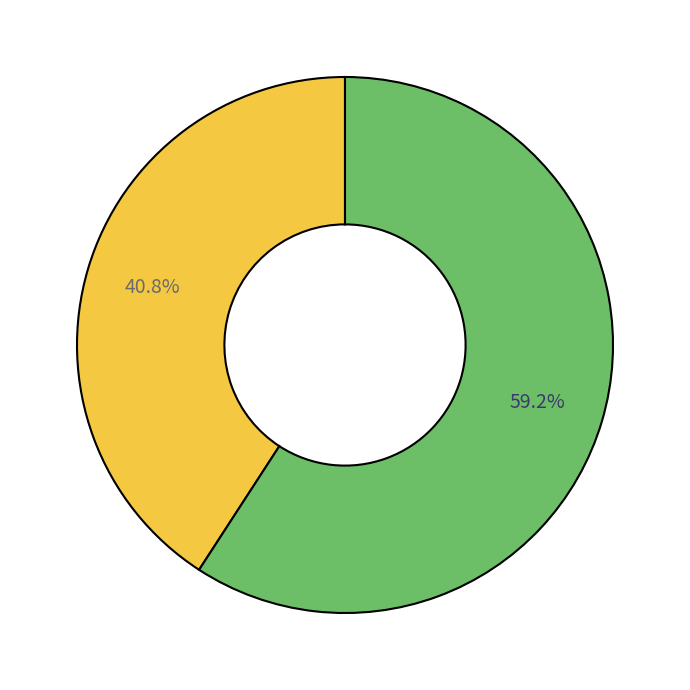

Is there any slice that represents more than half of the pie?

Yes